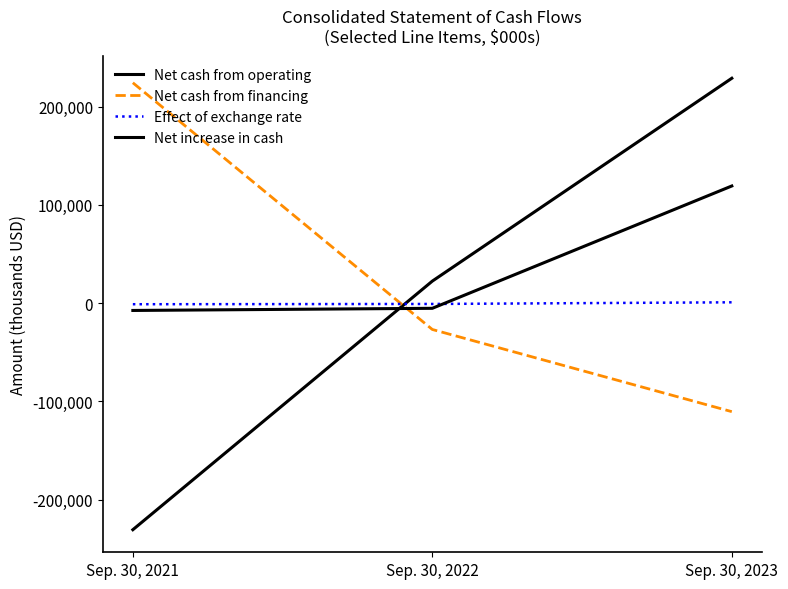

What is the minimum value for Net increase in cash?

-7461